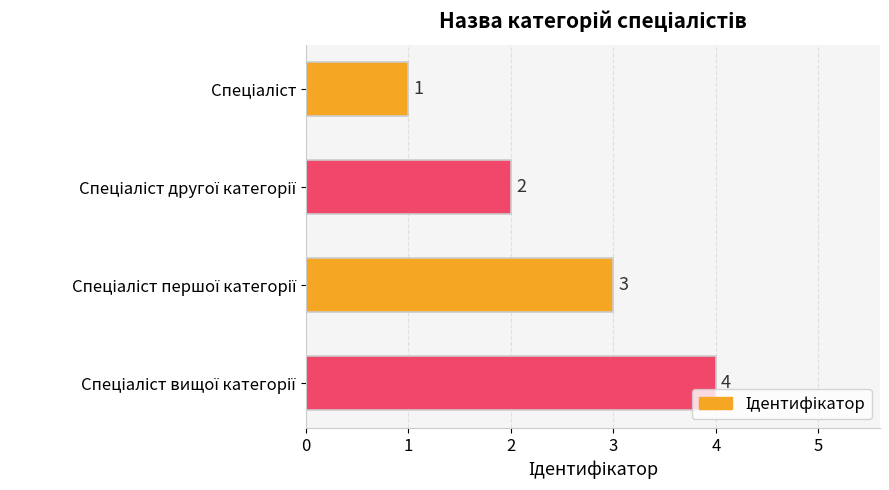

What is the difference between the maximum and minimum values?

3